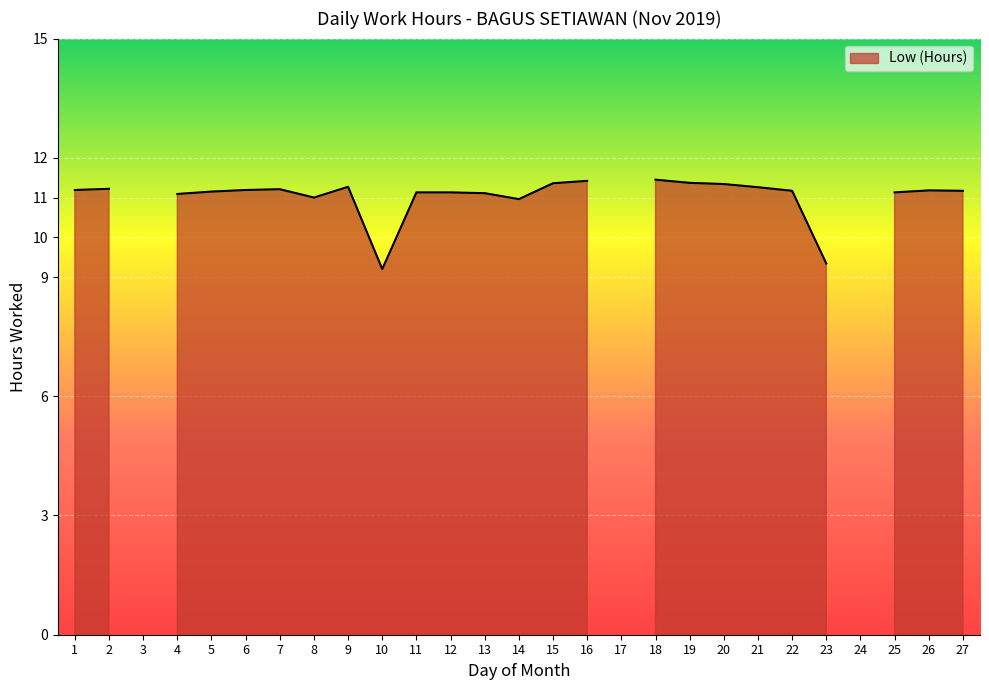

The value at 14 is 3.1. True or false?

False